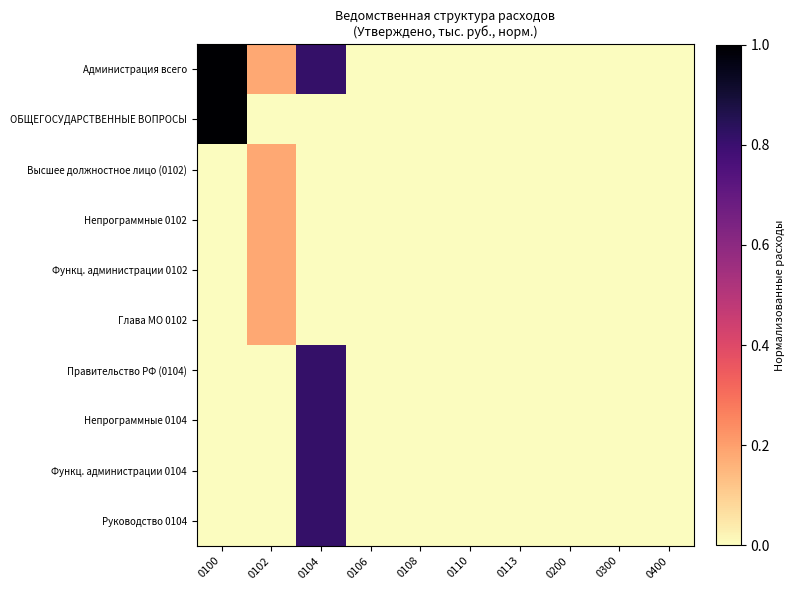

Reading left to right, list all the values displayed in this chart.

Администрация всего: 0100=1.0	0102=0.2	0104=0.8	0106=0.0	0108=0.0	0110=0.0	0113=0.0	0200=0.0	0300=0.0	0400=0.0
ОБЩЕГОСУДАРСТВЕННЫЕ ВОПРОСЫ: 0100=1.0	0102=0.0	0104=0.0	0106=0.0	0108=0.0	0110=0.0	0113=0.0	0200=0.0	0300=0.0	0400=0.0
Высшее должностное лицо (0102): 0100=0.0	0102=0.2	0104=0.0	0106=0.0	0108=0.0	0110=0.0	0113=0.0	0200=0.0	0300=0.0	0400=0.0
Непрограммные 0102: 0100=0.0	0102=0.2	0104=0.0	0106=0.0	0108=0.0	0110=0.0	0113=0.0	0200=0.0	0300=0.0	0400=0.0
Функц. администрации 0102: 0100=0.0	0102=0.2	0104=0.0	0106=0.0	0108=0.0	0110=0.0	0113=0.0	0200=0.0	0300=0.0	0400=0.0
Глава МО 0102: 0100=0.0	0102=0.2	0104=0.0	0106=0.0	0108=0.0	0110=0.0	0113=0.0	0200=0.0	0300=0.0	0400=0.0
Правительство РФ (0104): 0100=0.0	0102=0.0	0104=0.8	0106=0.0	0108=0.0	0110=0.0	0113=0.0	0200=0.0	0300=0.0	0400=0.0
Непрограммные 0104: 0100=0.0	0102=0.0	0104=0.8	0106=0.0	0108=0.0	0110=0.0	0113=0.0	0200=0.0	0300=0.0	0400=0.0
Функц. администрации 0104: 0100=0.0	0102=0.0	0104=0.8	0106=0.0	0108=0.0	0110=0.0	0113=0.0	0200=0.0	0300=0.0	0400=0.0
Руководство 0104: 0100=0.0	0102=0.0	0104=0.8	0106=0.0	0108=0.0	0110=0.0	0113=0.0	0200=0.0	0300=0.0	0400=0.0